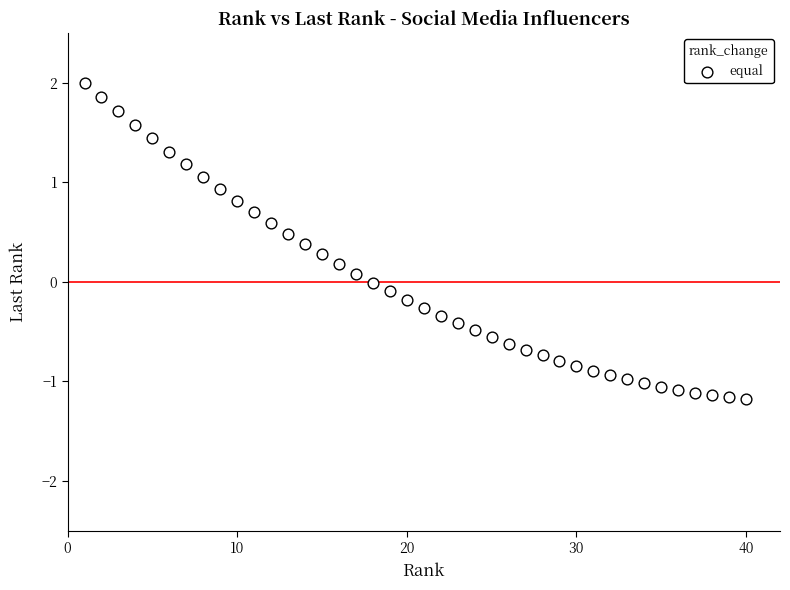

What is the range of Y values (max minus min)?

3.2